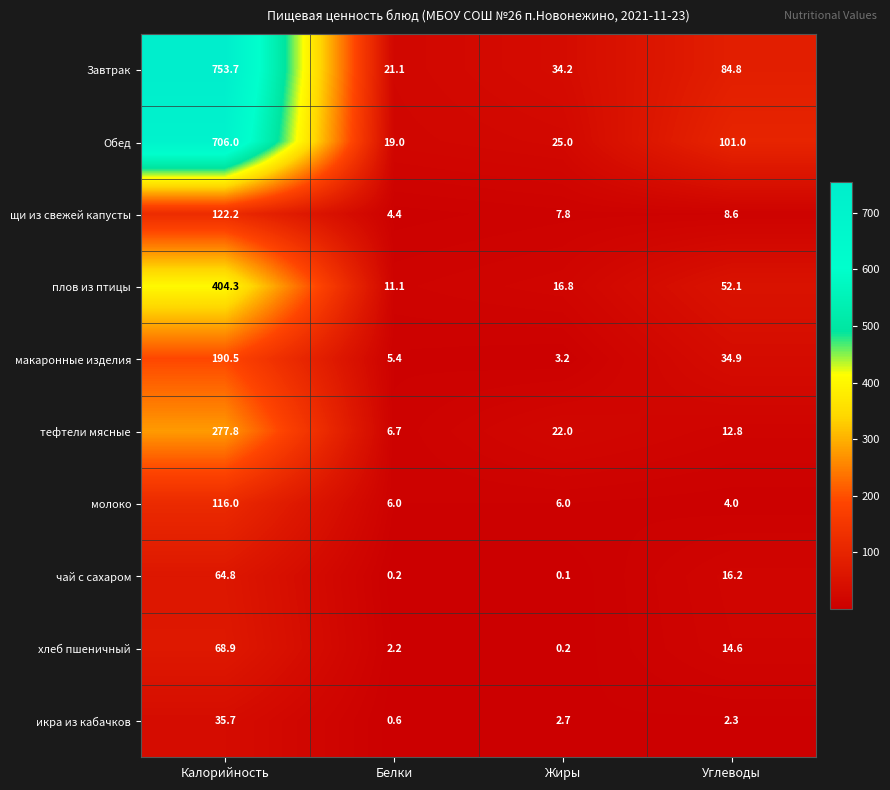

What is the sum of the чай с сахаром values at Углеводы and Калорийность?

81.0